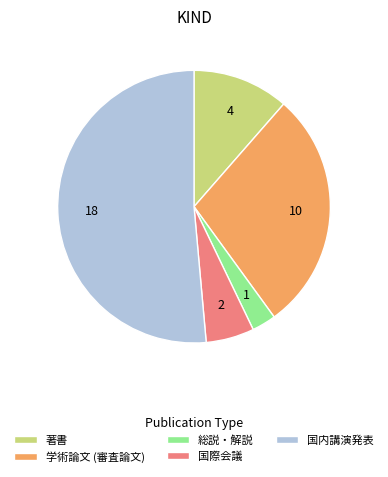

Between 総説・解説 and 学術論文 (審査論文), which is larger?

学術論文 (審査論文)